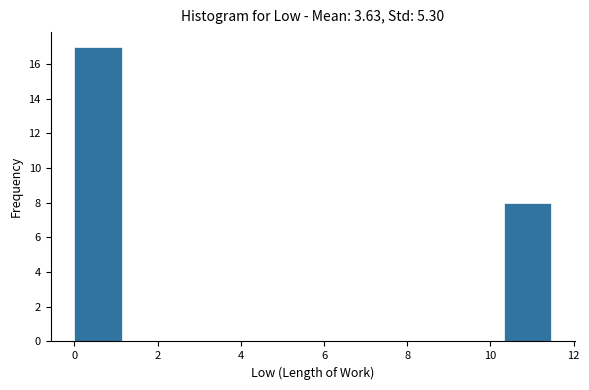

How tall is the bar that spans 0.0 to 1.2 on the x-axis? Neither the bar edges nor the heights are printed on the chart, so give them approximately, as read against the axes.

17